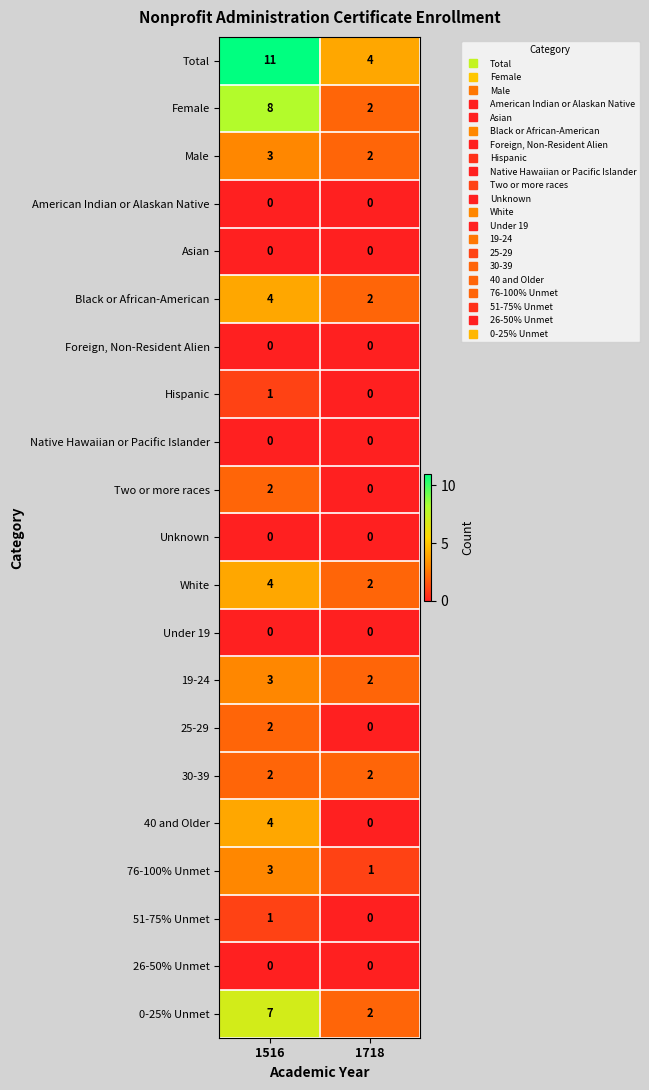

At which label does 51-75% Unmet reach its minimum?

1718